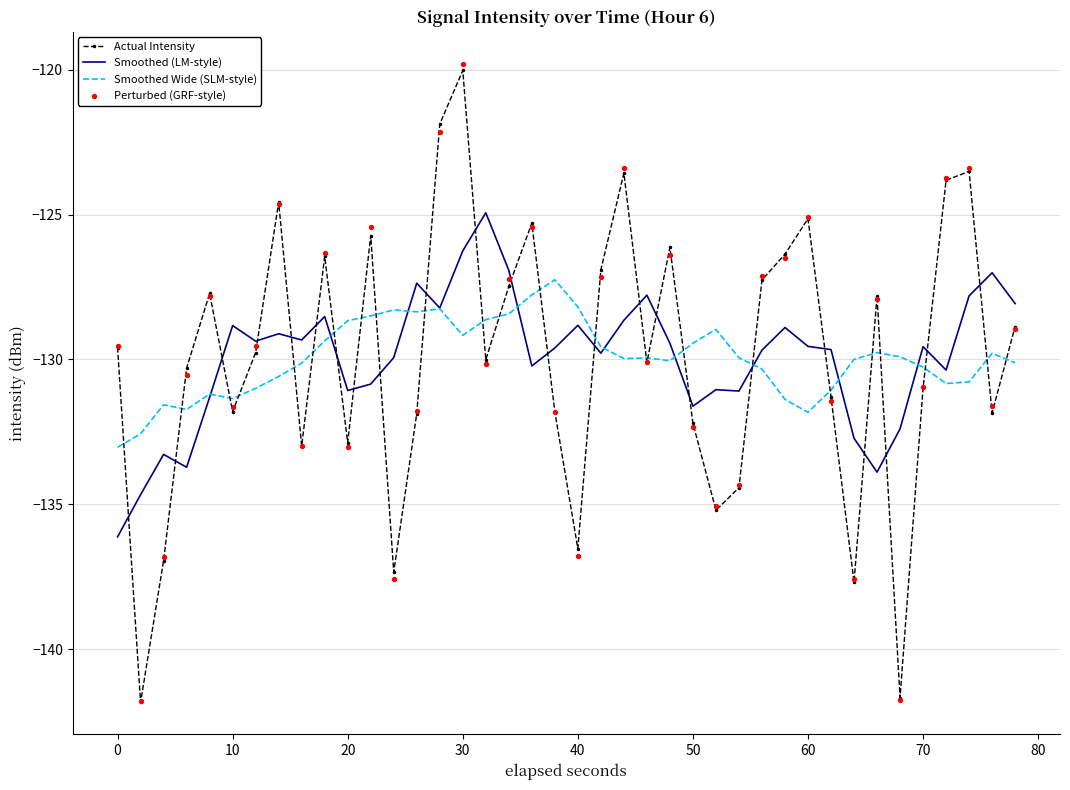

Which series reaches the maximum Y coordinate?

Perturbed (GRF-style)